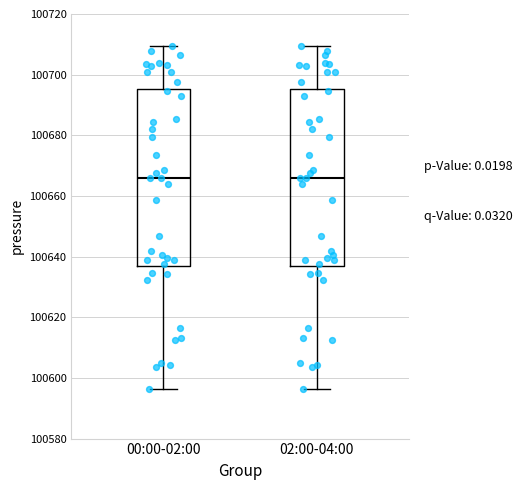

Where is the lower edge of the box for 02:00-04:00 on the y-axis? The values are not printed on the chart, so give them approximately, as read against the axis.

100636